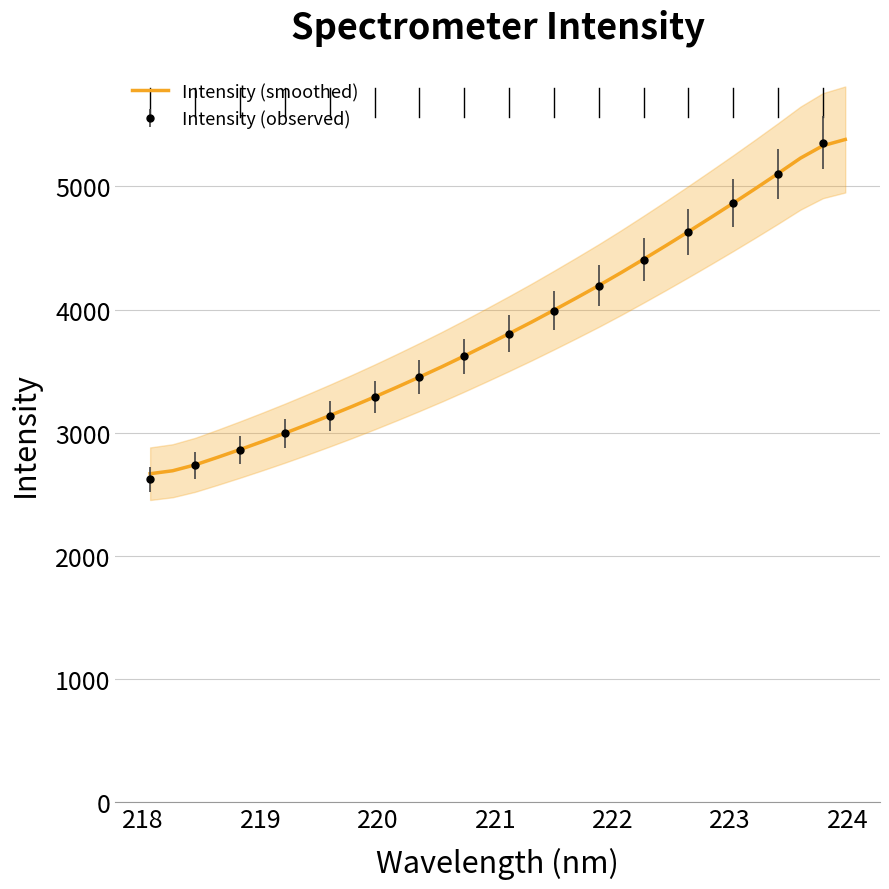

What is the minimum value for Intensity (smoothed)?

2667.0